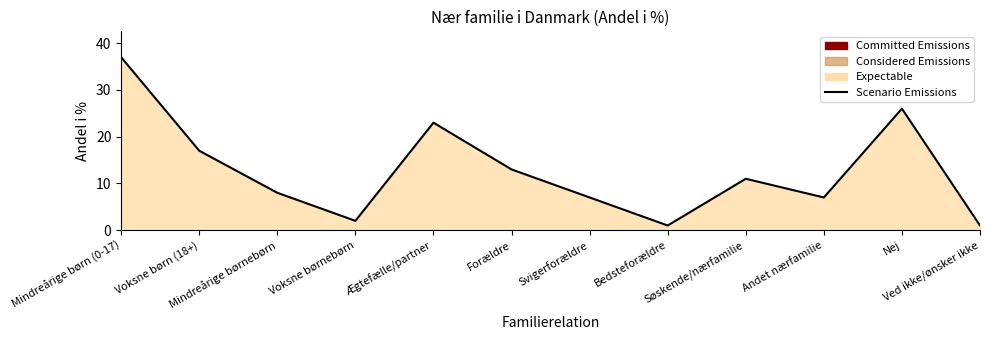

What is the change in value from Ægtefælle/partner to Forældre?

-10